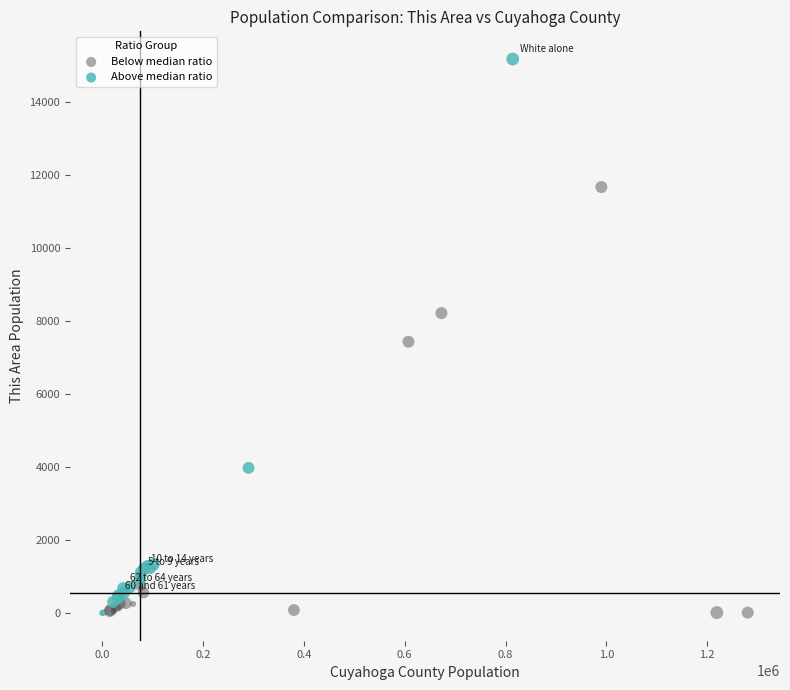

Which series reaches the maximum Y coordinate?

Above median ratio